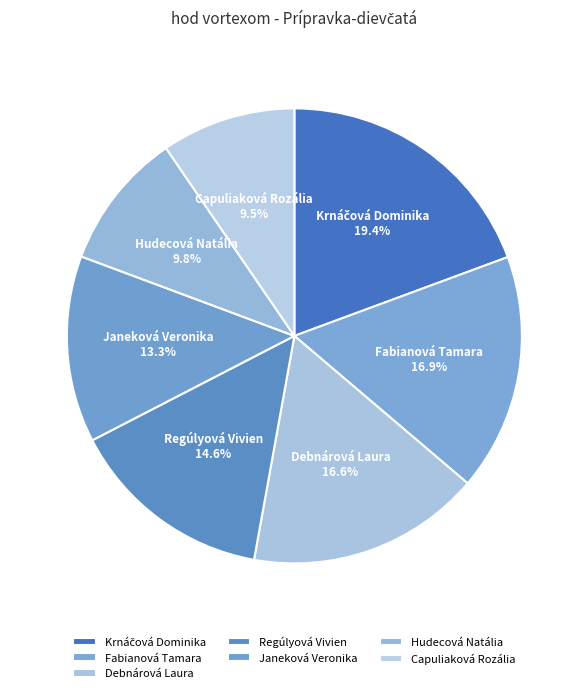

Which has a higher value, Regúlyová Vivien or Hudecová Natália?

Regúlyová Vivien